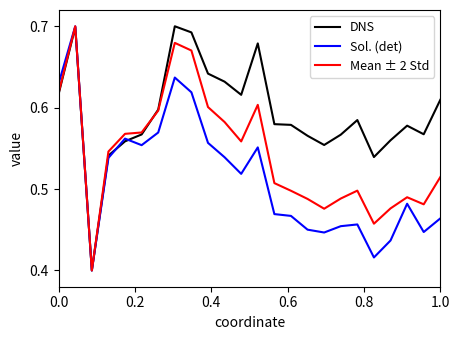

Which series has the largest total across all categories?

DNS